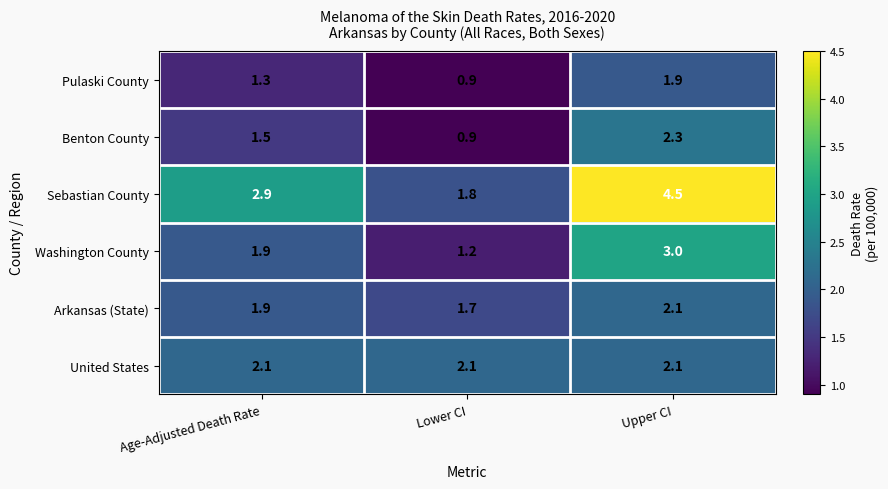

What is the smallest value displayed?

0.9